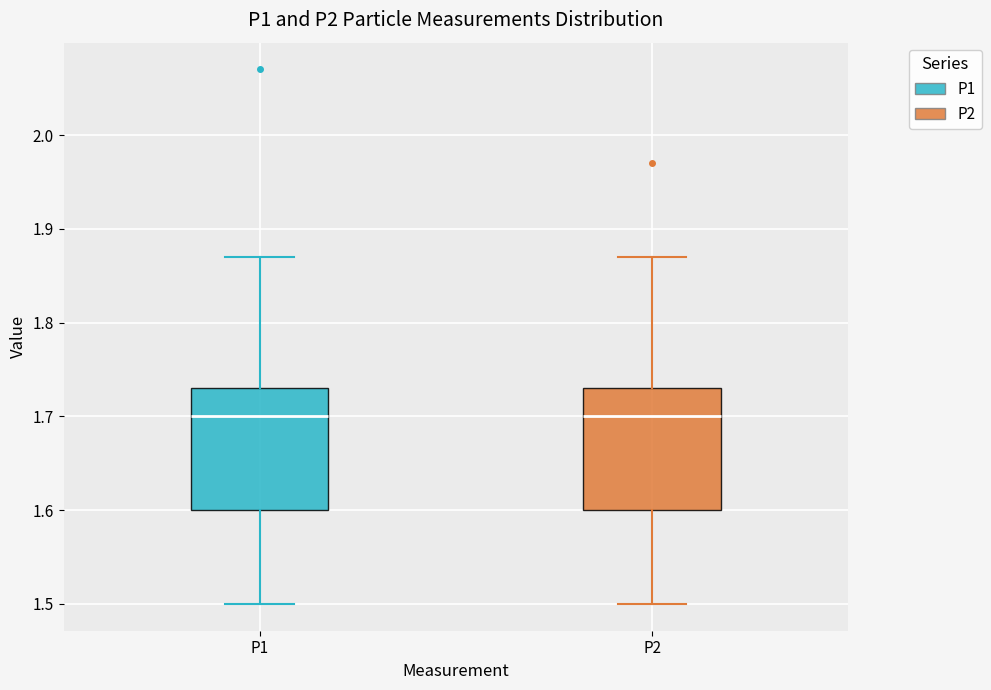

Where is the lower edge of the box for P1 on the y-axis? The values are not printed on the chart, so give them approximately, as read against the axis.

1.60